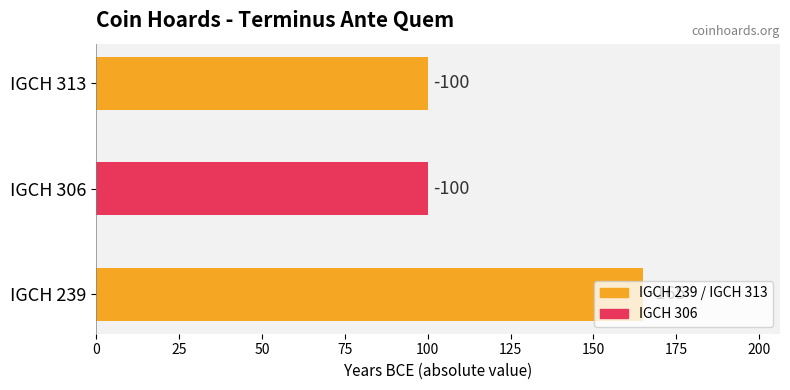

What is the sum of all values?

365